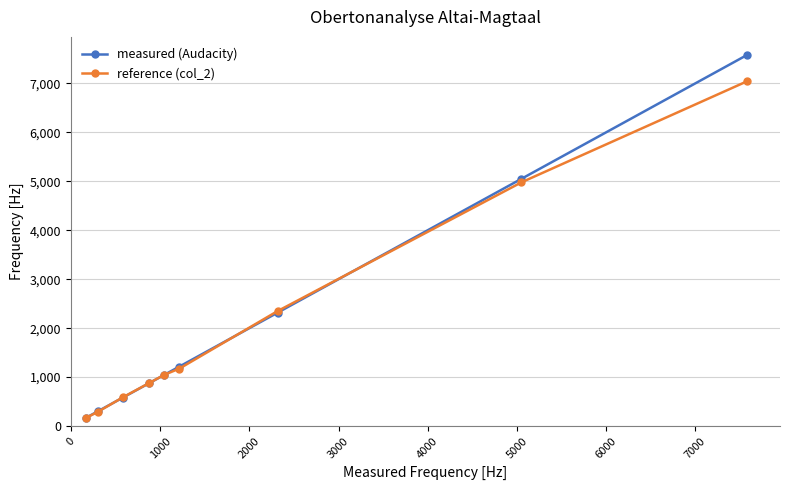

True or false: reference (col_2) has more than 2 points higher than both neighbors.

False